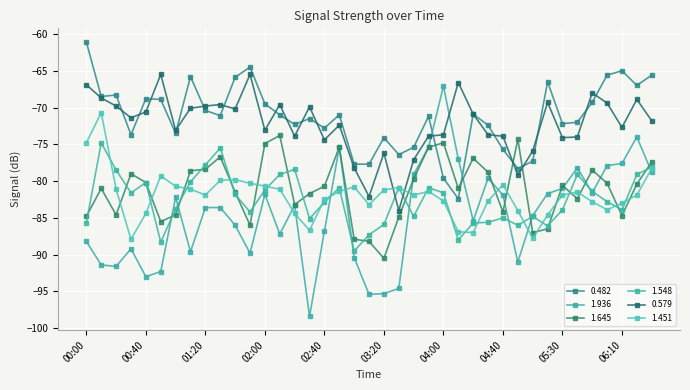

What is the maximum value for 1.936?

-67.1